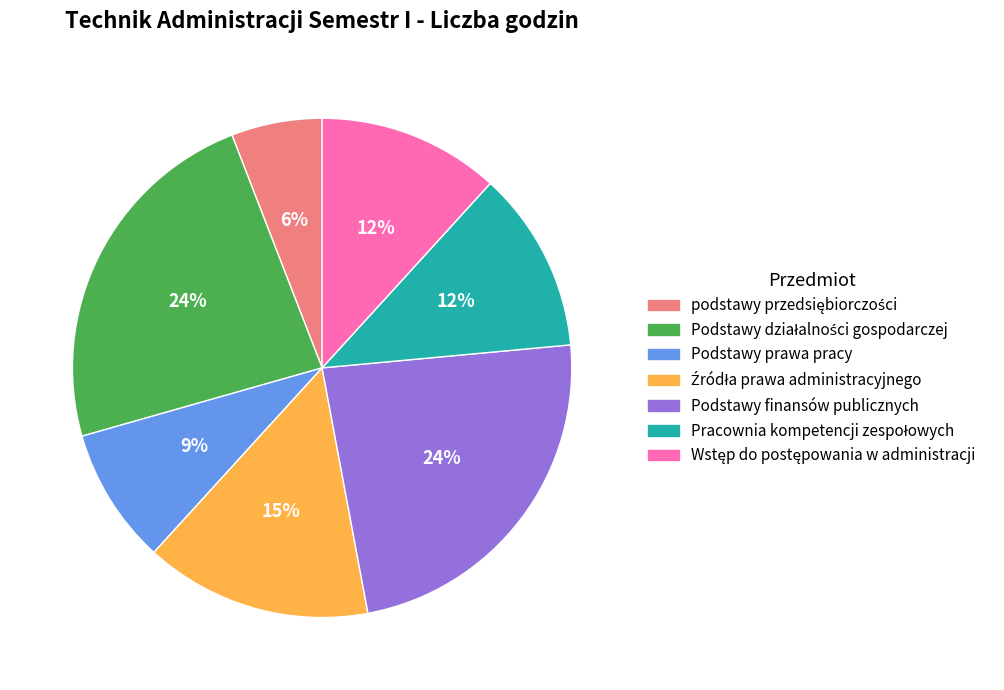

Is there a majority slice in this chart?

No